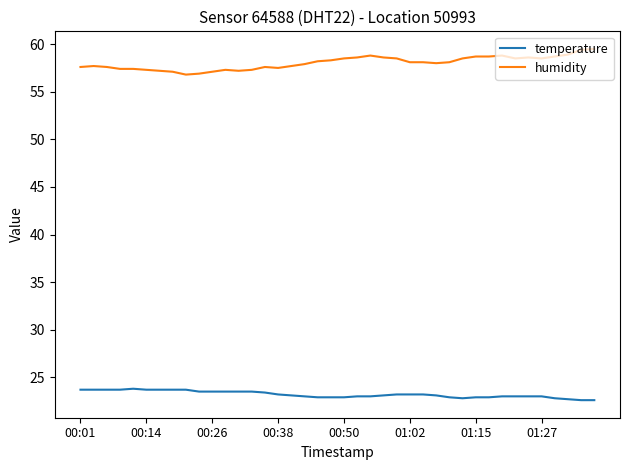

True or false: humidity and temperature intersect in this chart.

False